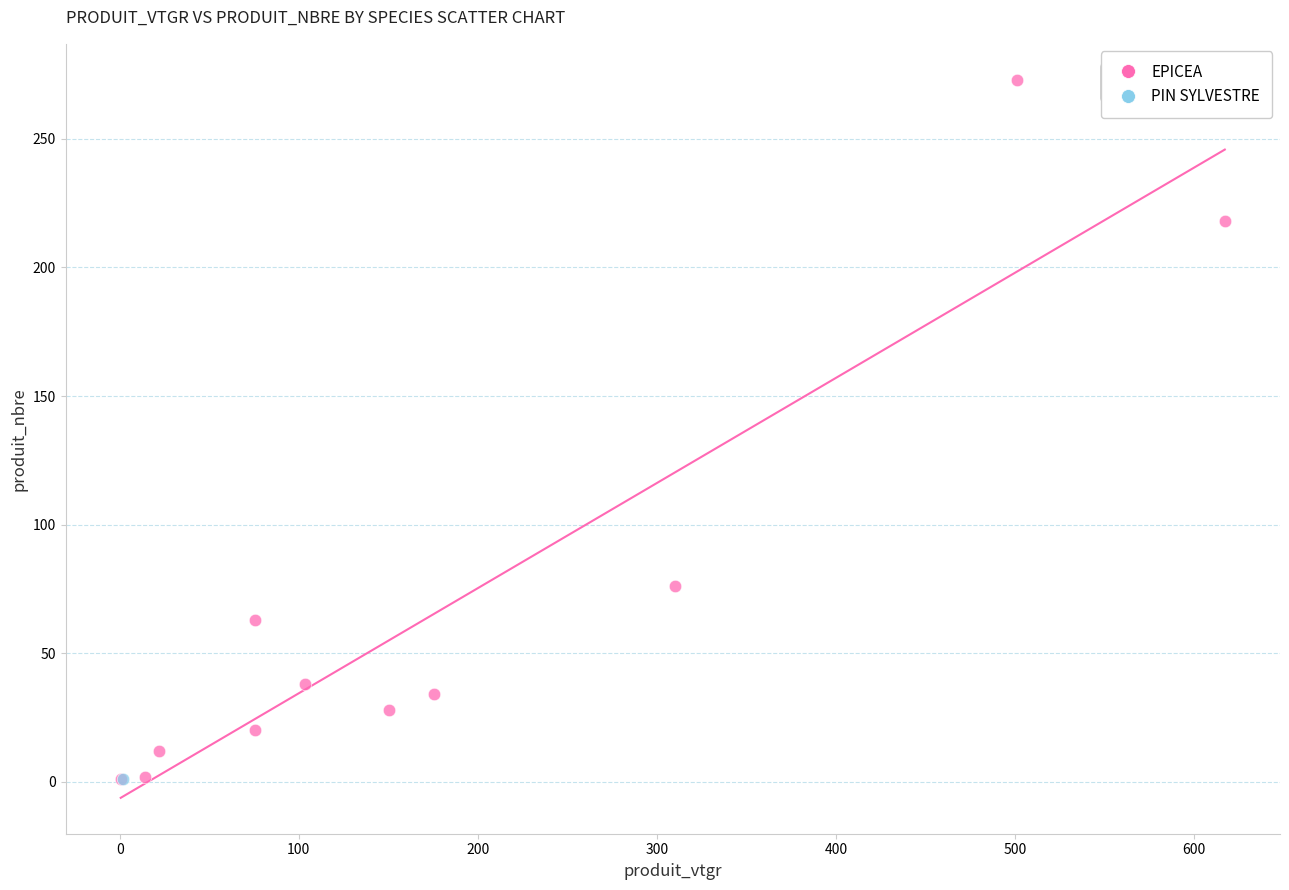

What are all the series names shown in the legend?

EPICEA, PIN SYLVESTRE